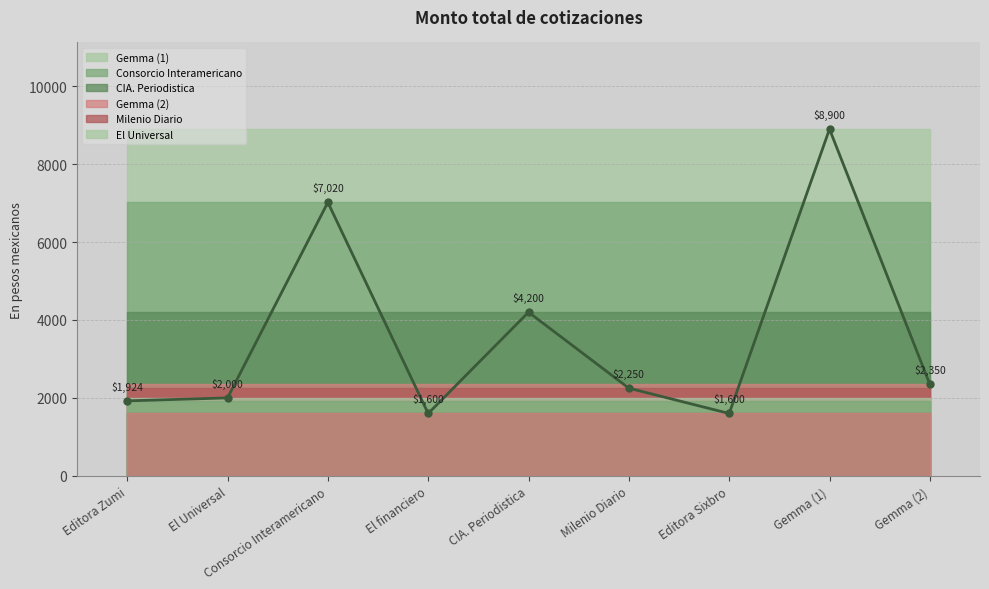

What is the change in value from Consorcio Interamericano to El financiero?

-5420